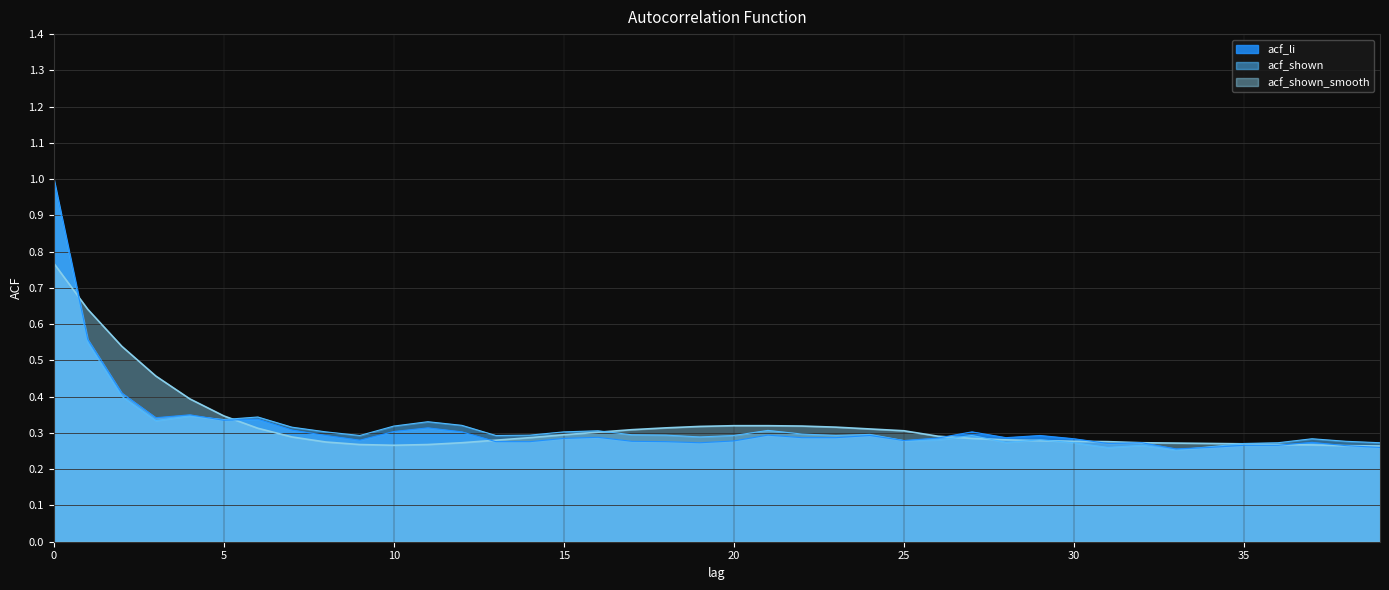

Rank the series by their average value, from lowest to highest.

acf_li, acf_shown, acf_shown_smooth